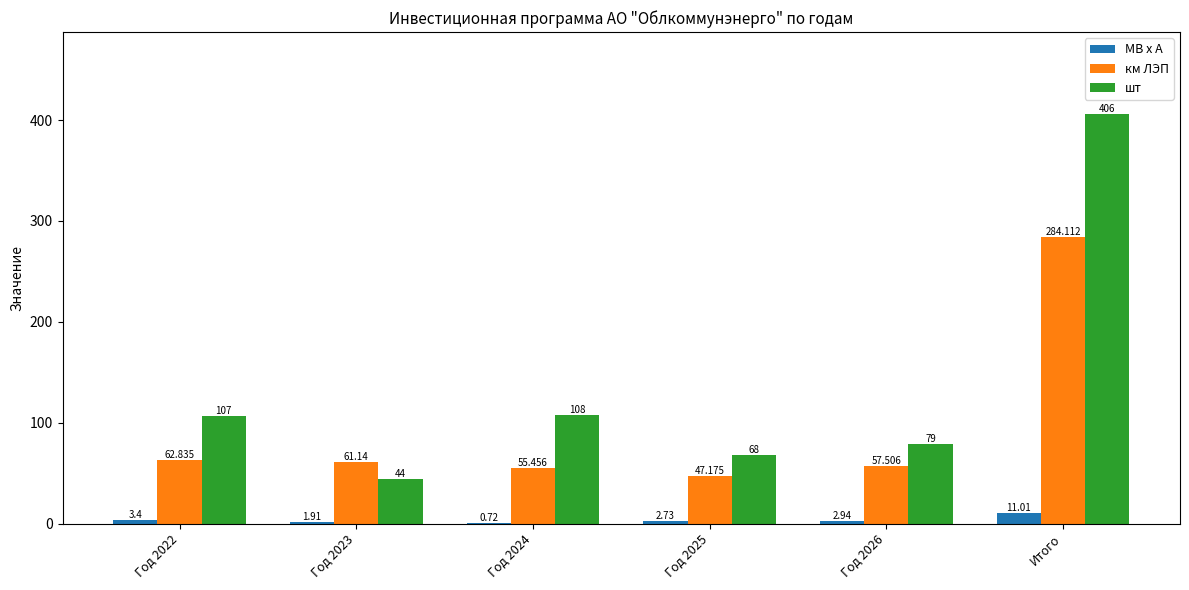

Which label corresponds to the largest value in the chart?

Итого